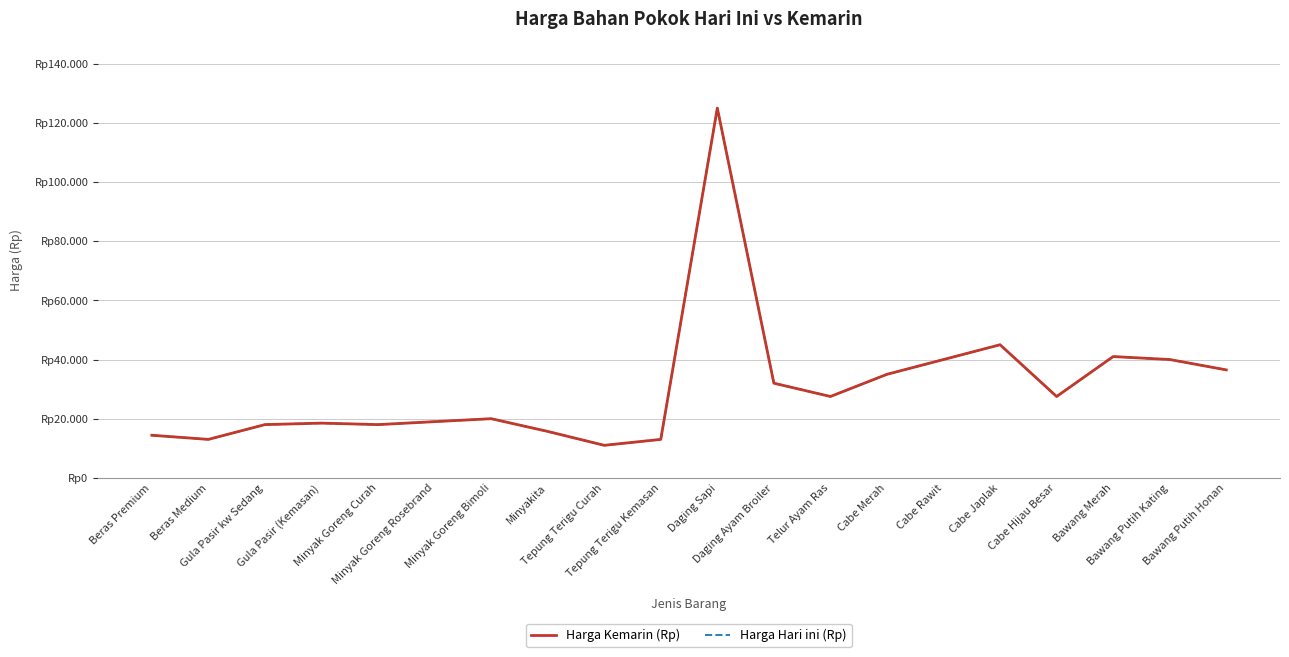

Does the chart have visible grid lines?

Yes